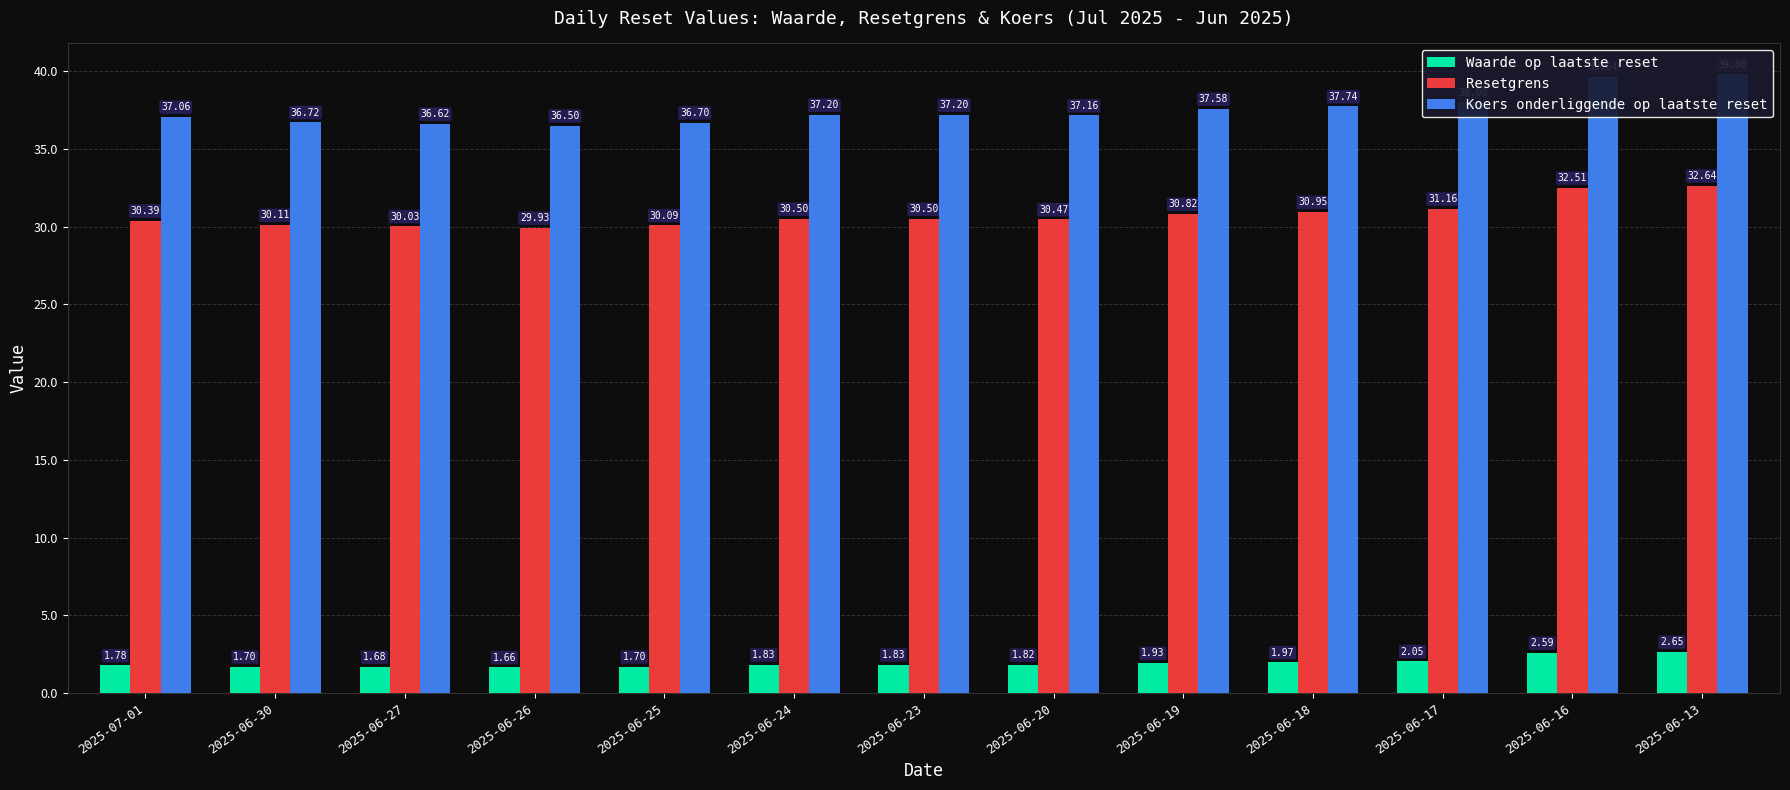

What is the total value across all series at 2025-07-01?

69.2